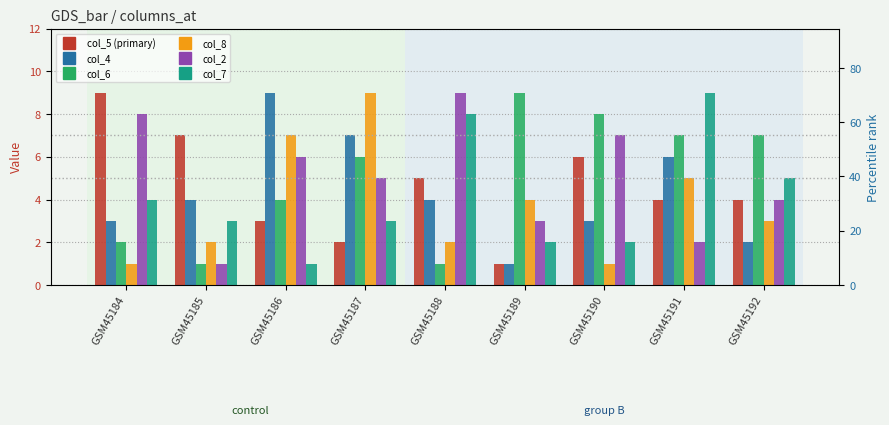

Count the number of categories in the chart.

9